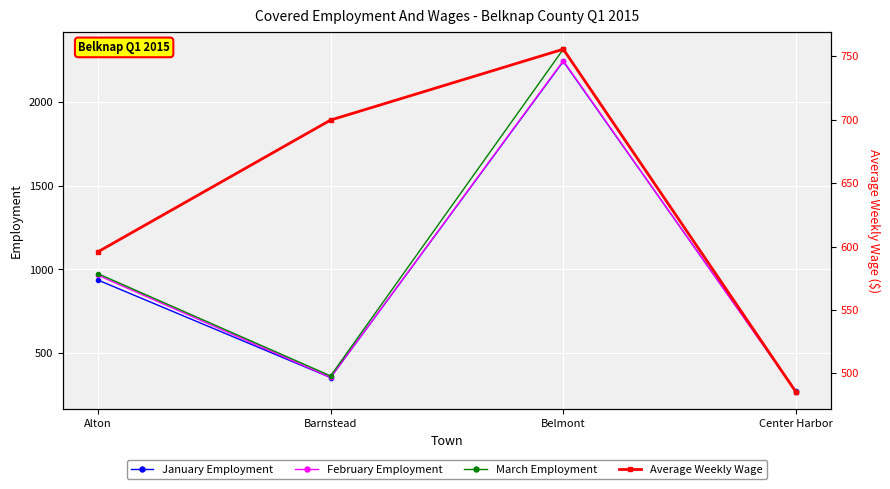

The value of February Employment at Barnstead is 623.2. True or false?

False